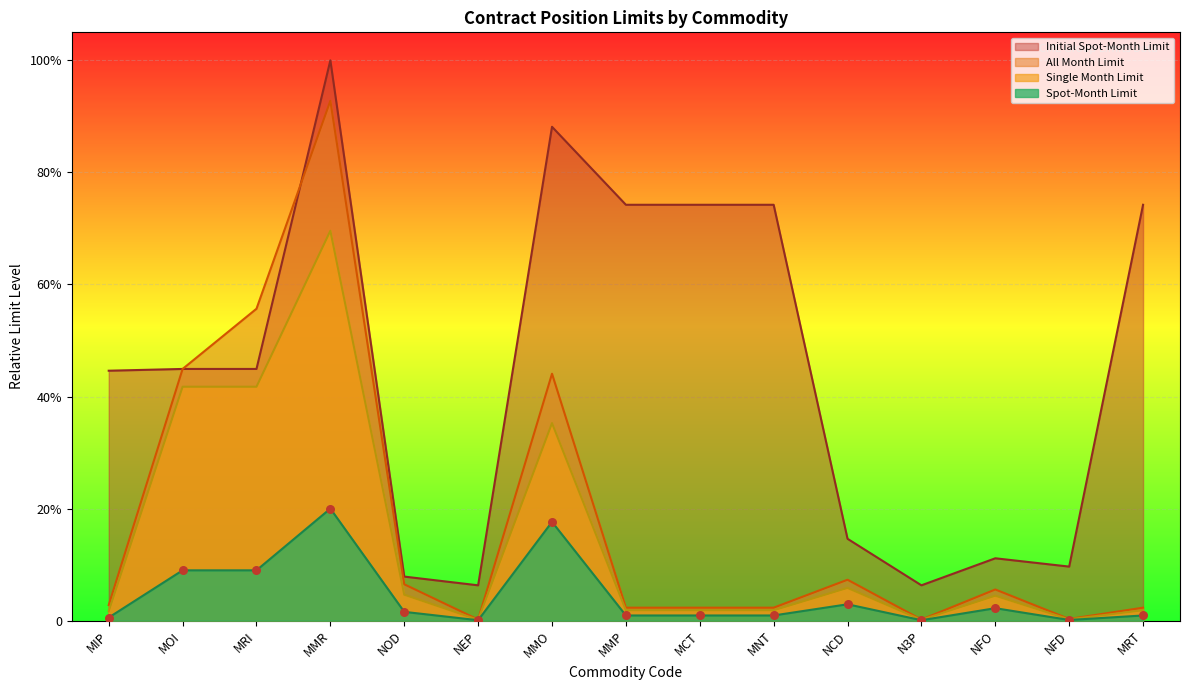

Which series reaches the maximum Y coordinate?

Initial Spot-Month Limit